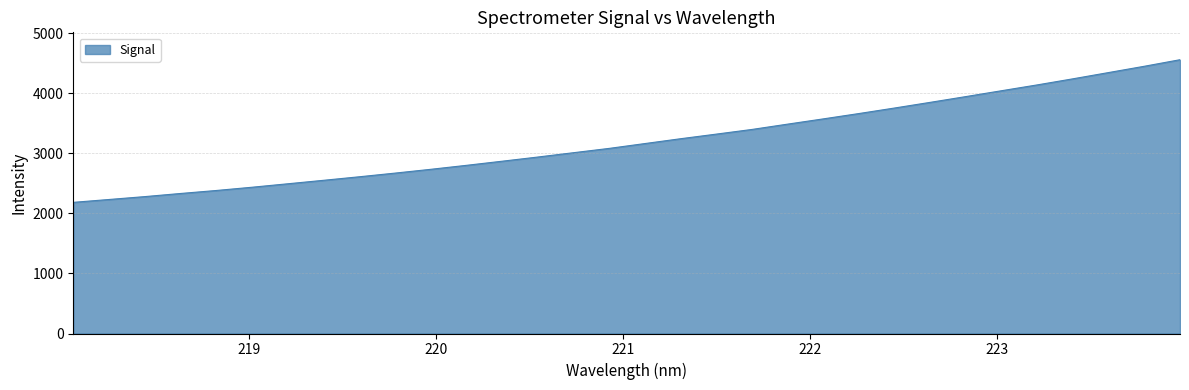

What is the maximum value shown in the chart?

4559.8